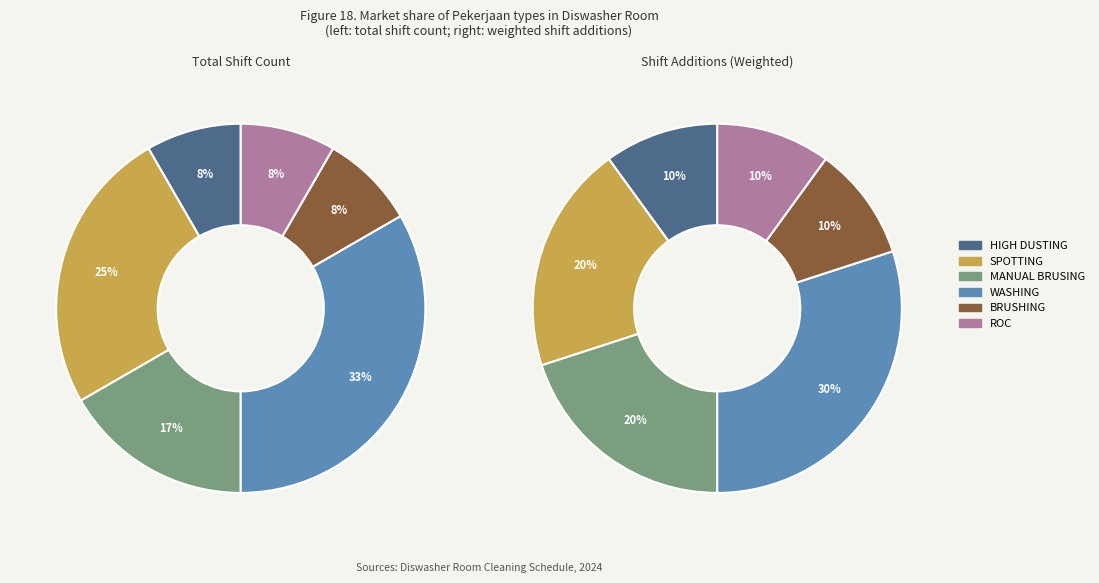

Is there any slice that represents more than half of the pie?

No